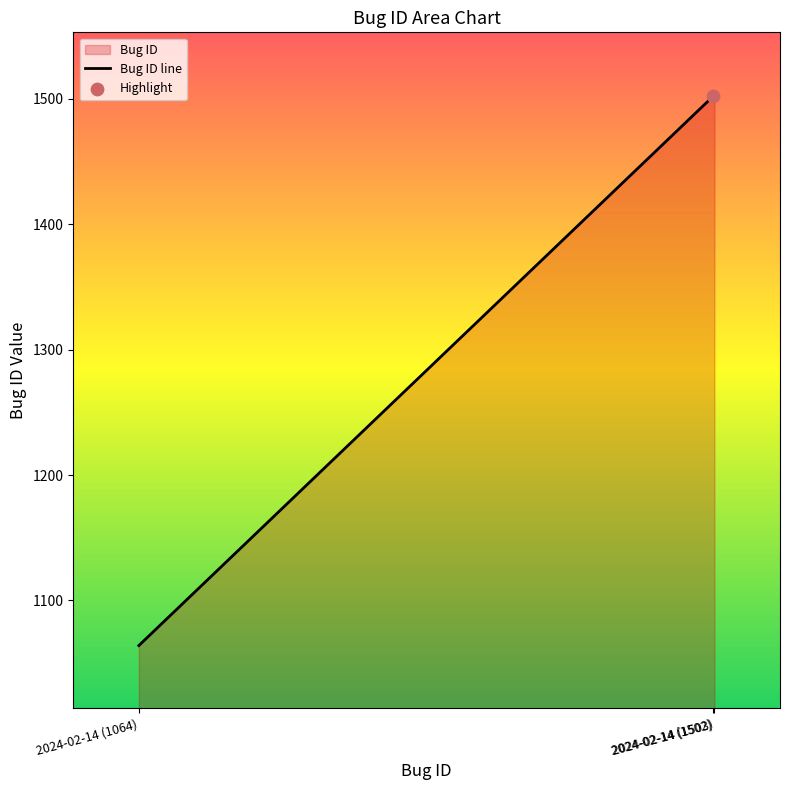

Approximately how many times larger is the value at 2024-02-14 (1064) compared to 2024-02-14 (1503)?

0.7